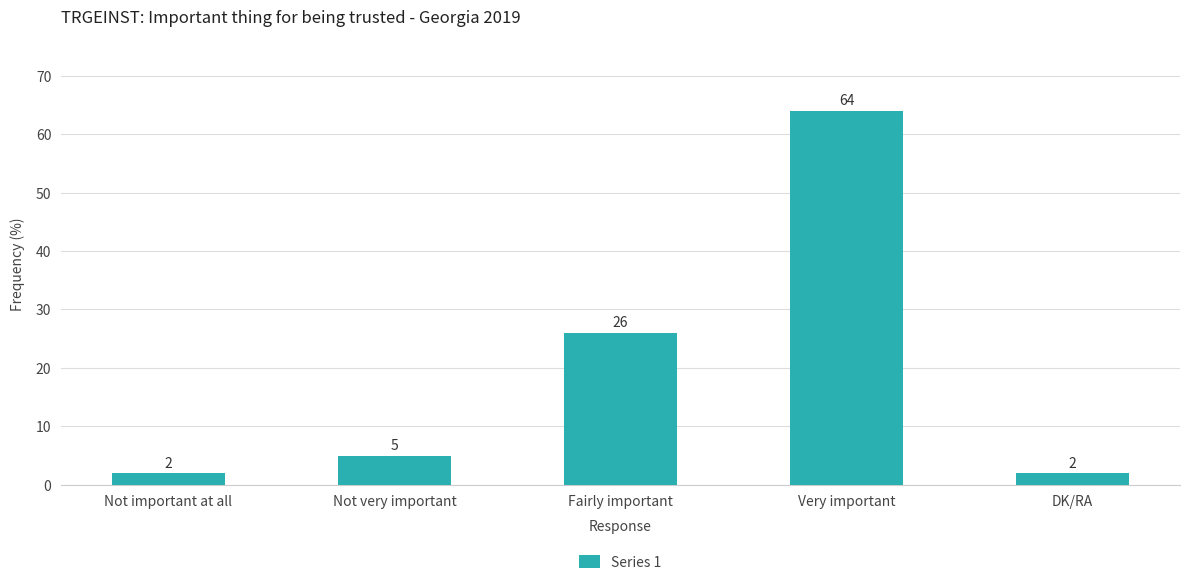

Reading left to right, extract all data points from this chart.

Not important at all=2	Not very important=5	Fairly important=26	Very important=64	DK/RA=2